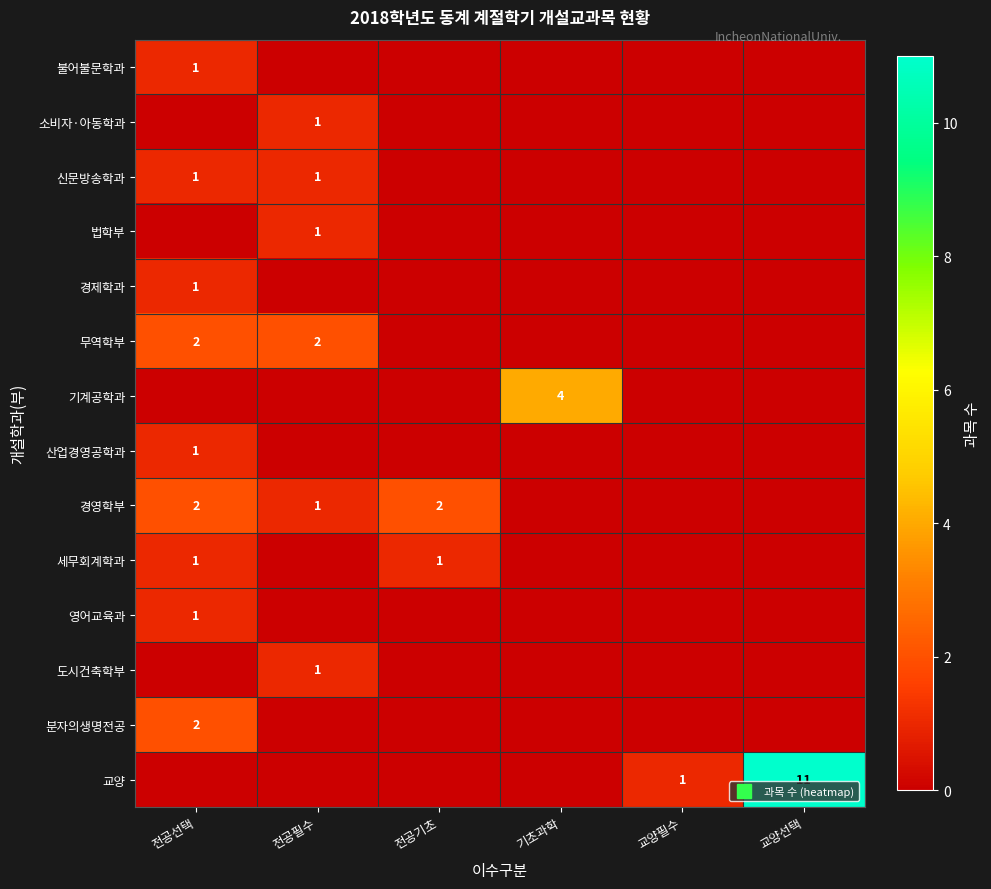

At 교양필수, list the series in order from largest to smallest.

교양, 불어불문학과, 소비자·아동학과, 신문방송학과, 법학부, 경제학과, 무역학부, 기계공학과, 산업경영공학과, 경영학부, 세무회계학과, 영어교육과, 도시건축학부, 분자의생명전공